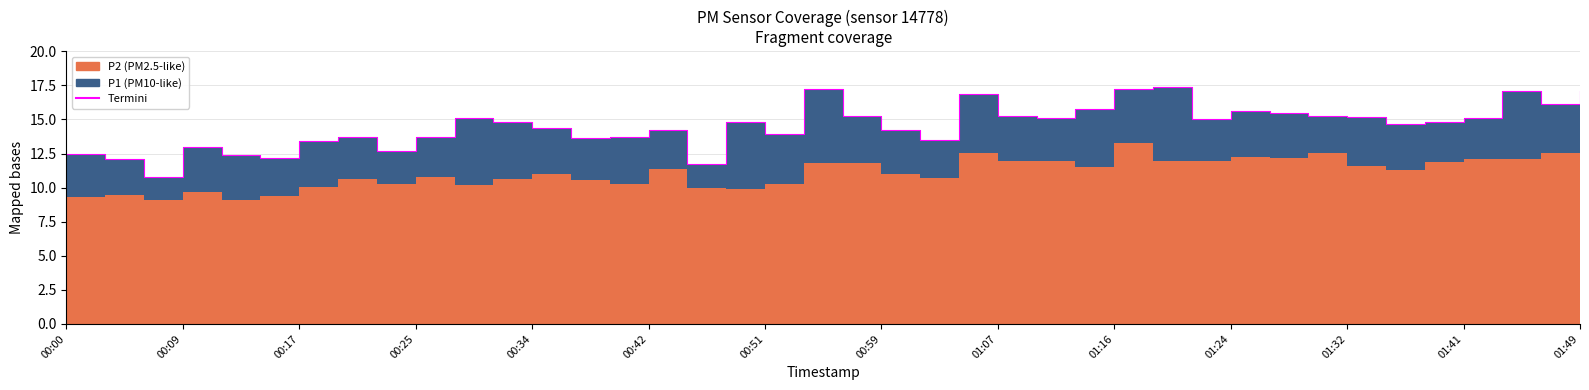

How many lines are shown in the chart?

1